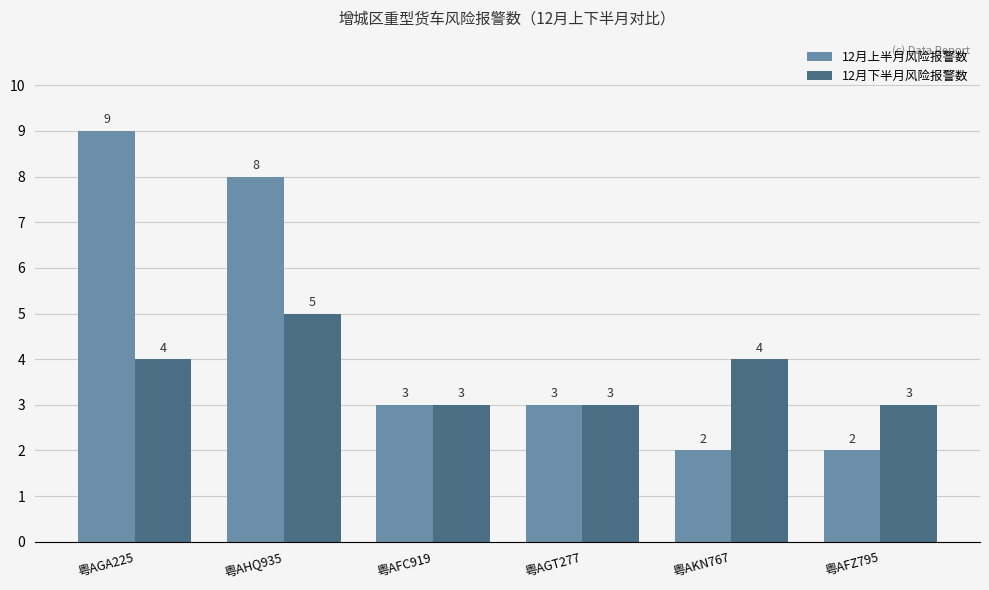

Reading right to left, what are all the values shown in this chart?

12月上半月风险报警数: 2	2	3	3	8	9
12月下半月风险报警数: 3	4	3	3	5	4